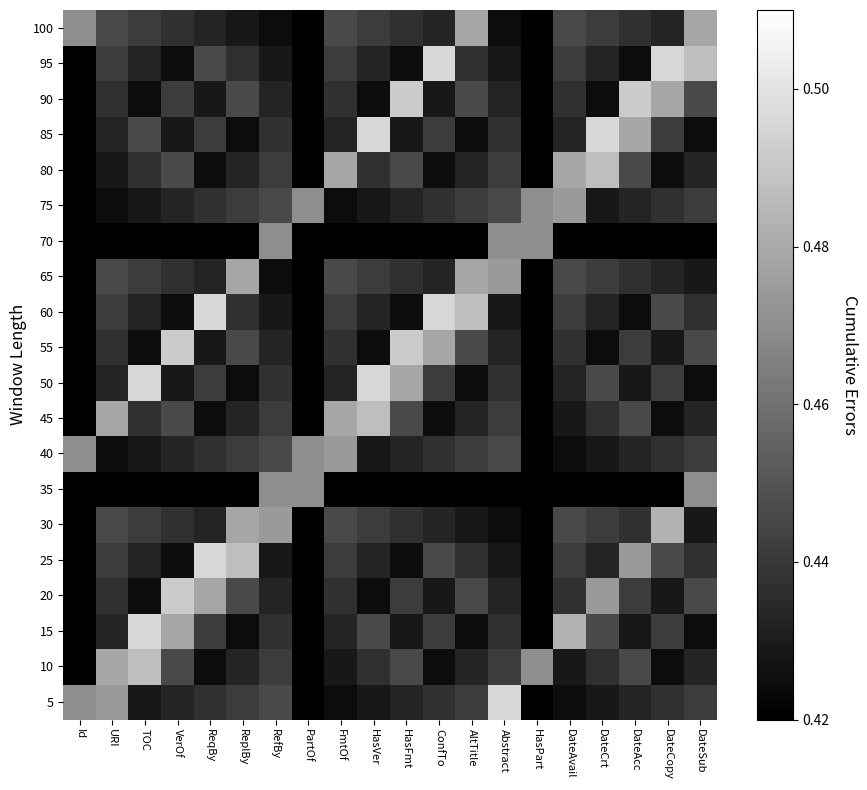

Rank the series at PartOf from lowest to highest value.

5, 10, 15, 20, 25, 30, 45, 50, 55, 60, 65, 70, 80, 85, 90, 95, 100, 35, 40, 75